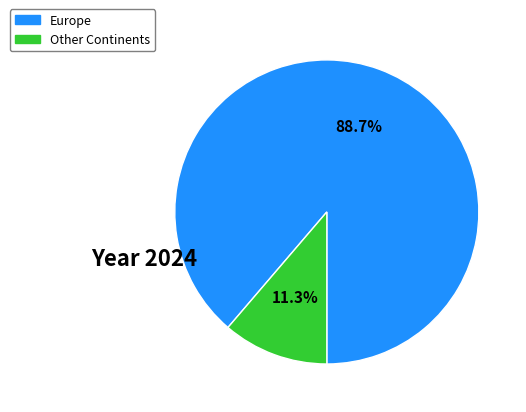

Is there a majority slice in this chart?

Yes